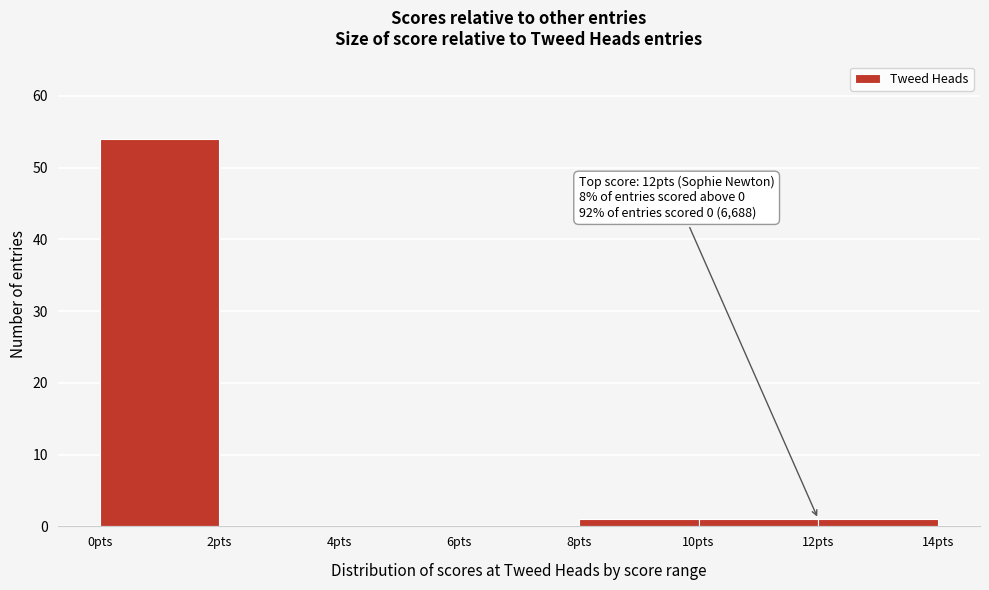

Over which range of the x-axis is the bar tallest?

0 to 2